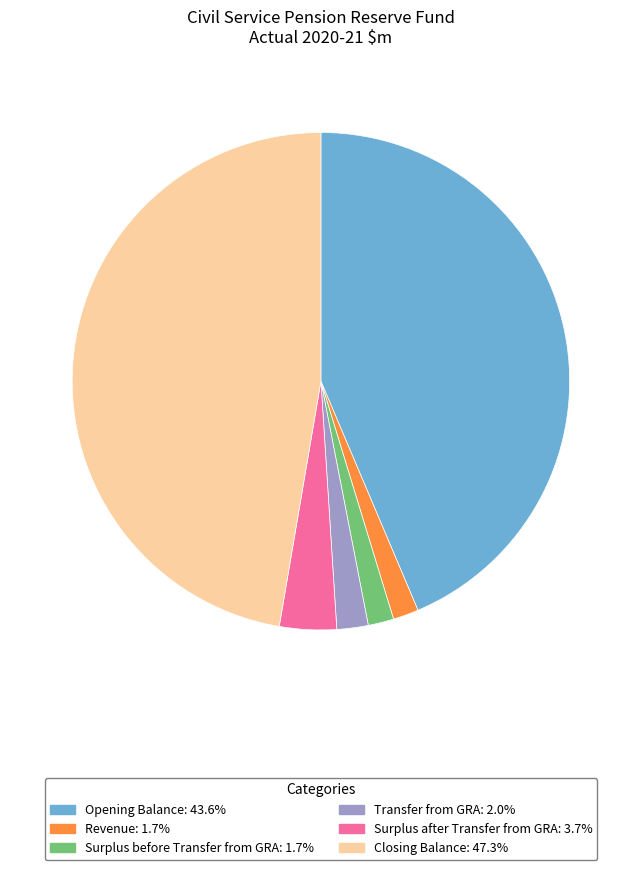

Is the sum of Transfer from GRA and Closing Balance greater than half?

No